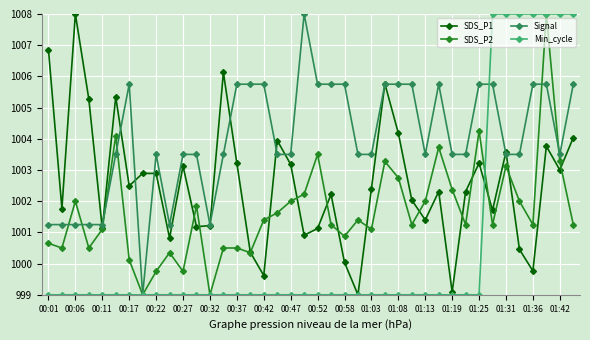

True or false: SDS_P2 has more than 2 points higher than both neighbors.

True